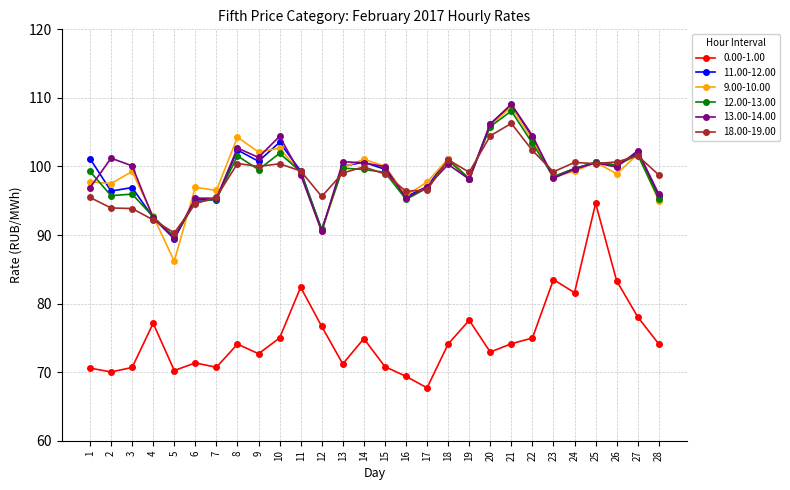

Which series has the largest range (max minus min)?

0.00-1.00